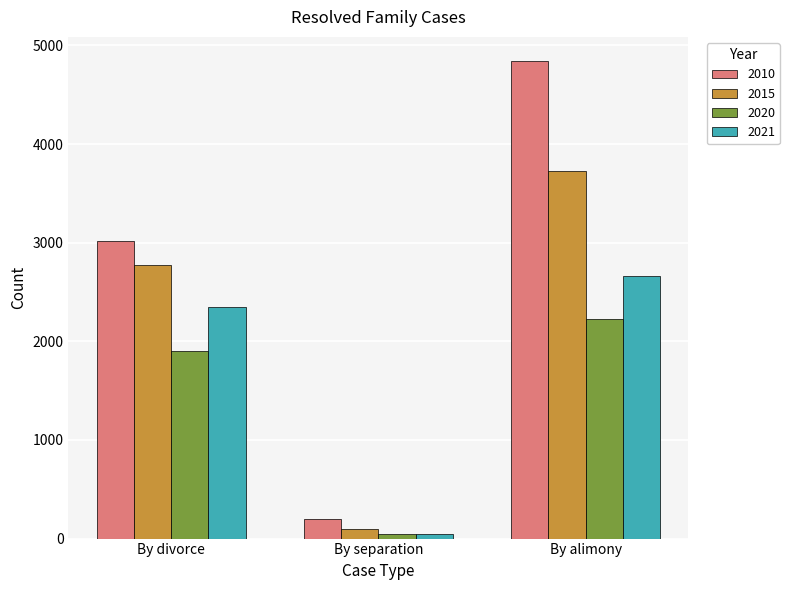

How many values in the 2020 series are below 1902?

1